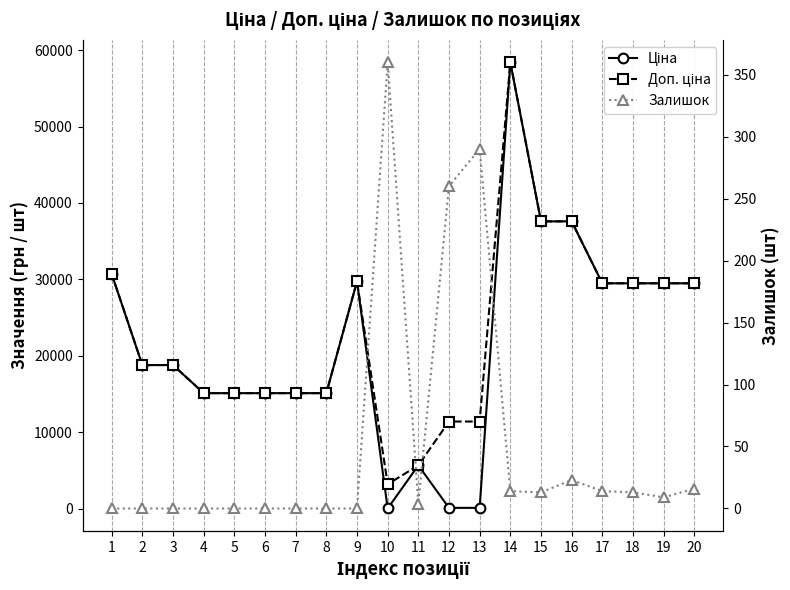

Reading left to right, what are all the values shown in this chart?

Ціна: 30717.1	18796.8	18796.8	15120.0	15120.0	15120.0	15120.0	15120.0	29747.2	32.0	5673.8	114.1	114.1	58426.5	37593.6	37593.6	29491.5	29491.5	29491.5	29491.5
Доп. ціна: 30717.1	18796.8	18796.8	15120.0	15120.0	15120.0	15120.0	15120.0	29747.2	3205.0	5673.8	11410.0	11410.0	58426.5	37593.6	37593.6	29491.5	29491.5	29491.5	29491.5
Залишок: 0.0	0.0	0.0	0.0	0.0	0.0	0.0	0.0	0.0	360.0	4.0	260.0	290.0	14.0	13.0	23.0	14.0	13.0	9.0	16.0